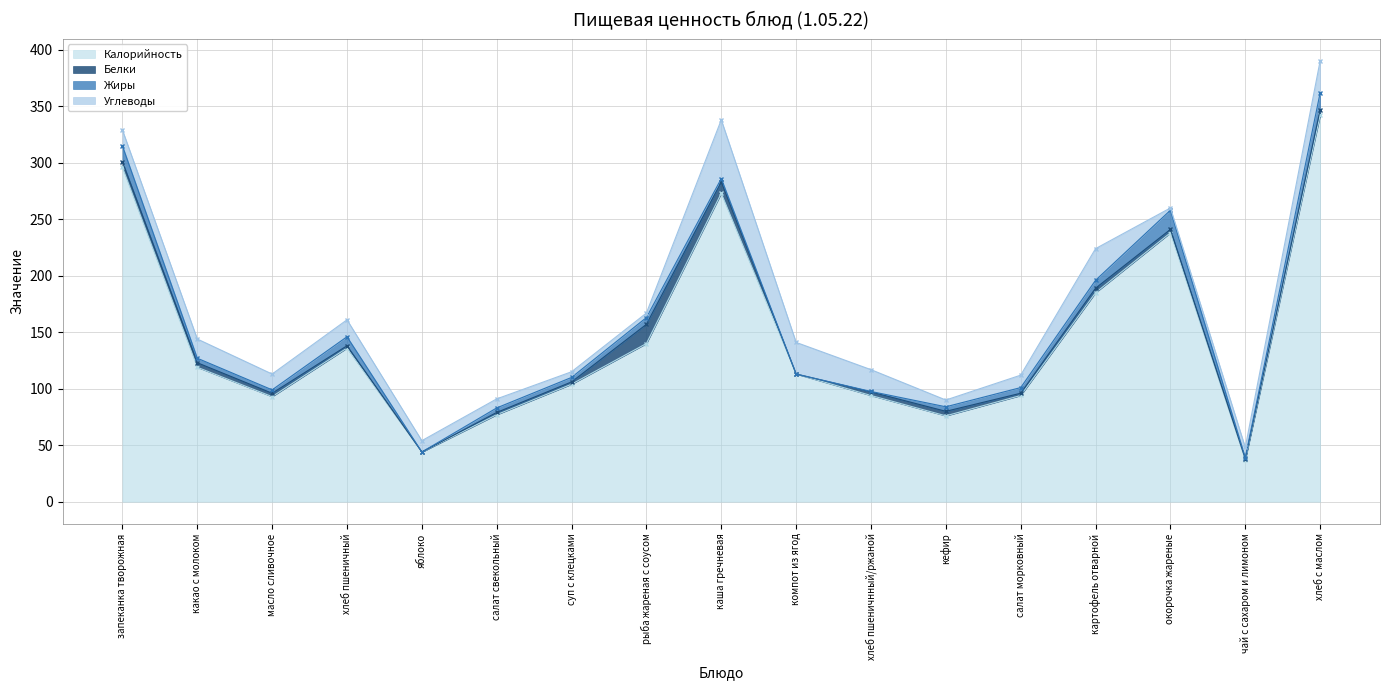

Reading left to right, what are all the values shown in this chart?

Калорийность: 296.0	119.0	93.0	136.0	44.0	77.0	104.0	140.0	273.0	113.0	94.0	76.0	94.0	185.0	238.0	37.0	342.0
Белки: 5.0	4.0	3.0	2.0	0.0	2.0	2.0	17.0	10.0	0.0	3.2	4.0	2.0	4.0	3.0	1.0	4.9
Жиры: 14.0	4.0	3.0	8.0	0.0	4.0	4.0	6.0	3.0	0.0	0.4	4.0	5.0	7.0	17.0	1.0	15.0
Углеводы: 14.0	17.0	14.0	15.0	10.0	8.0	5.0	4.0	52.0	28.0	19.3	6.0	11.0	28.0	2.0	9.0	28.3